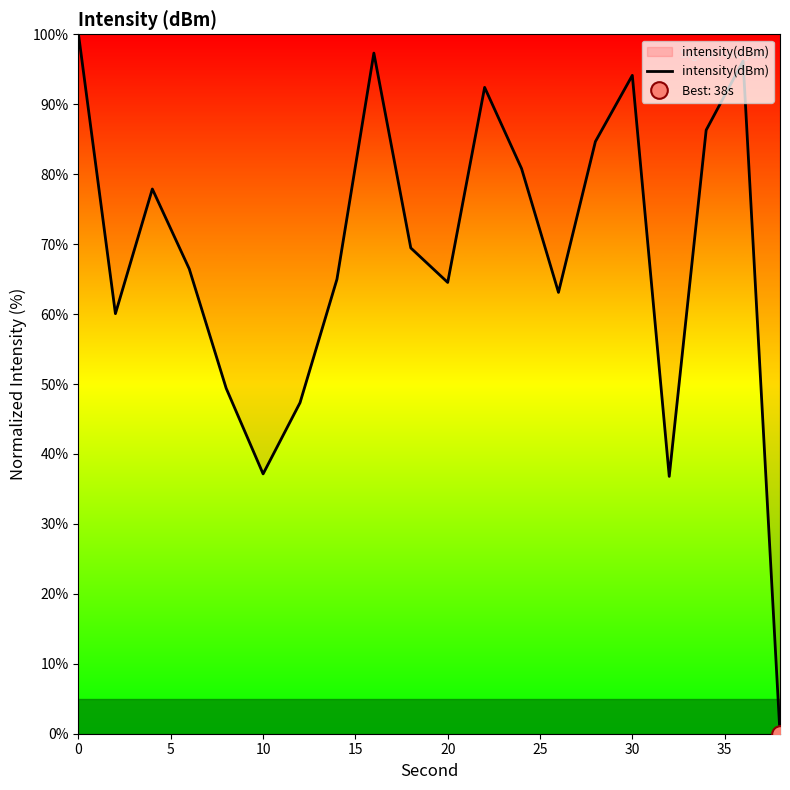

Count the number of values greater than 69.

10